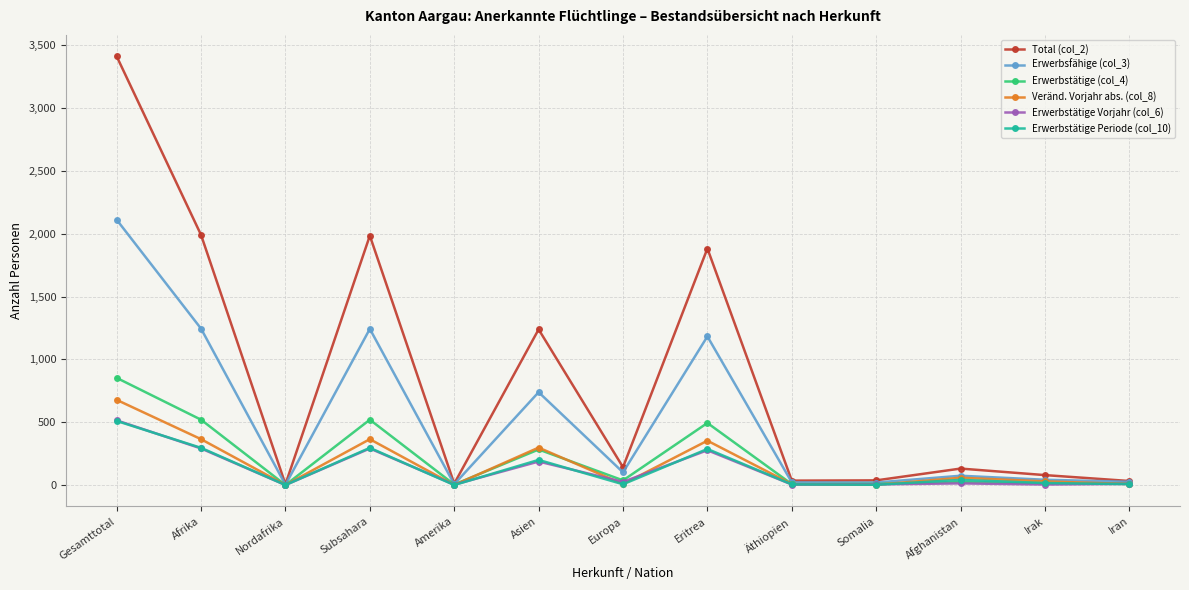

True or false: Erwerbstätige Vorjahr (col_6) has a value of 0 at Nordafrika.

True